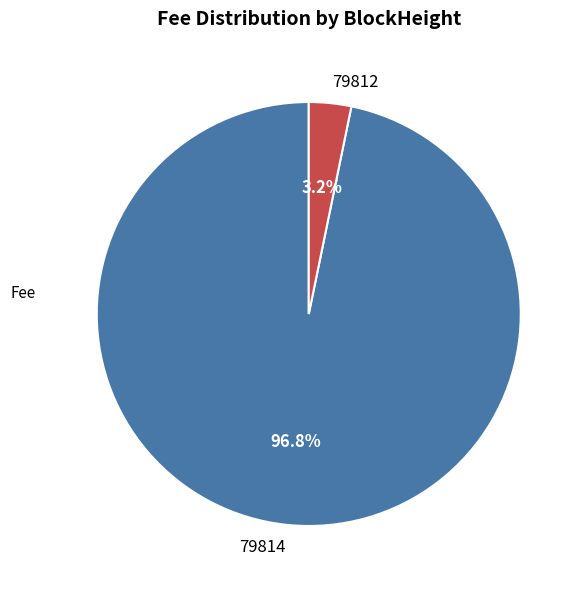

What percentage do 79814 and 79812 together represent?

100.0%